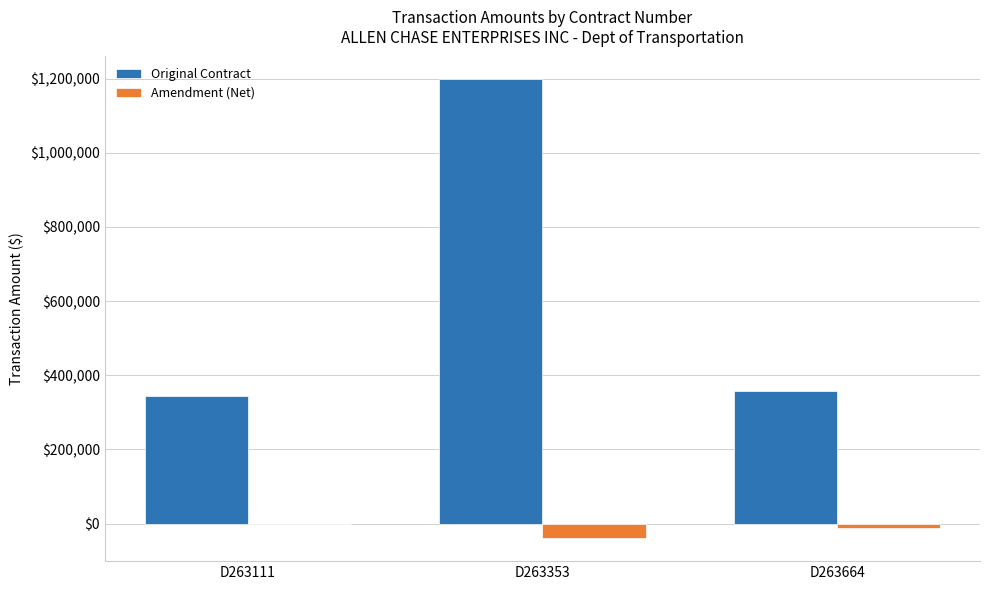

What value does the Original Contract series have at D263664?

358586.0